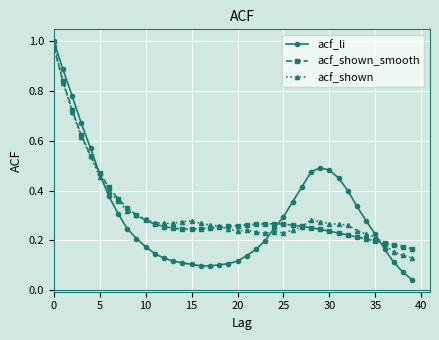

Which series has the largest range (max minus min)?

acf_li